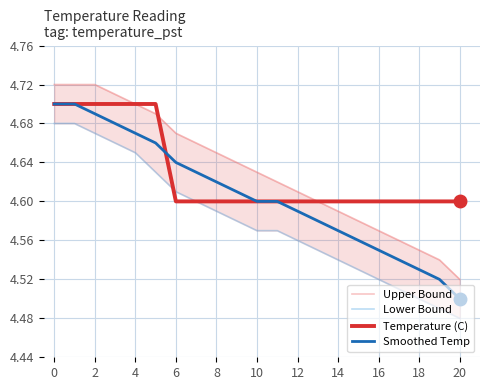

True or false: Smoothed Temp has a value of 7.4 at 8.

False